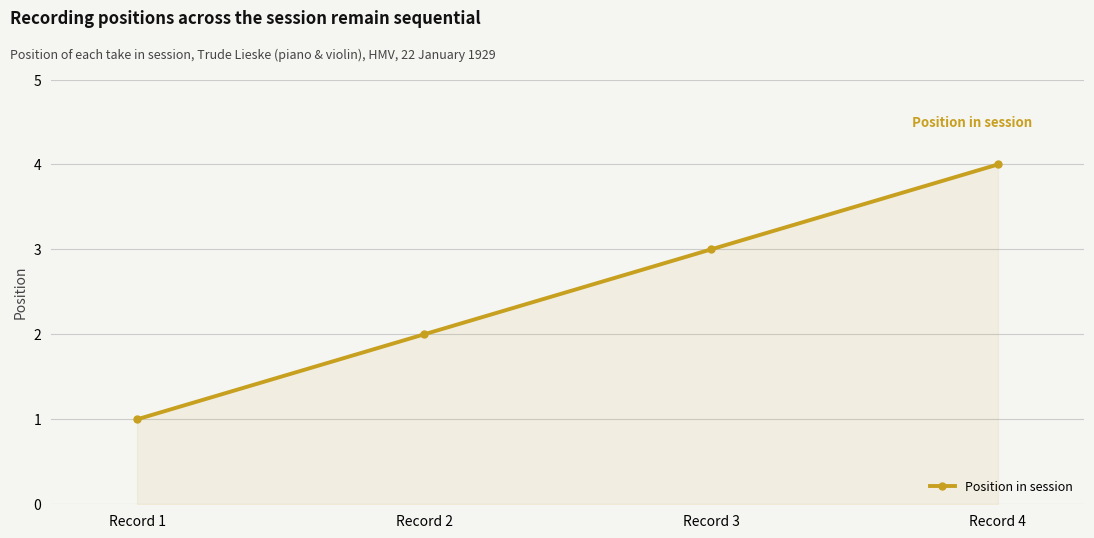

Which category has the lowest value across all series?

Record 1